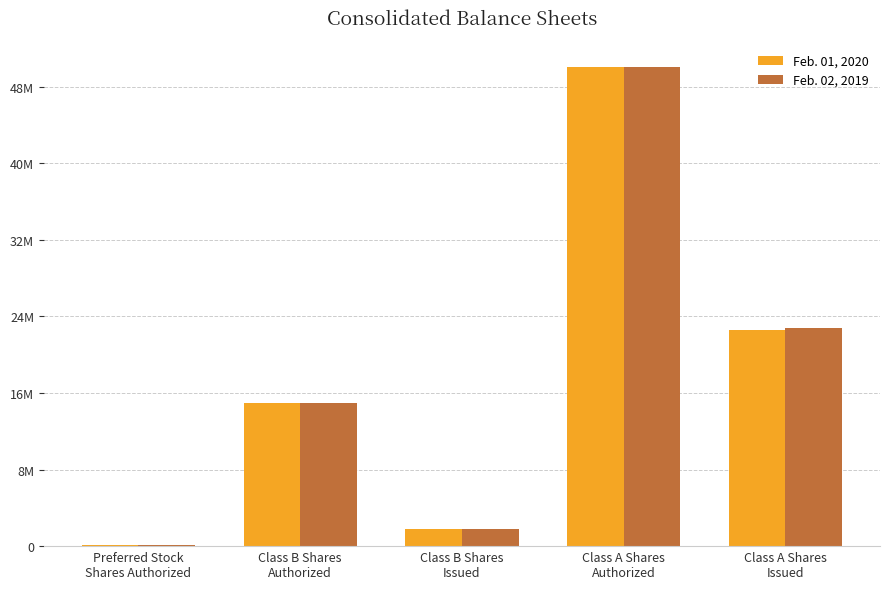

At Class A Shares
Issued, list the series in order from smallest to largest.

Feb. 01, 2020, Feb. 02, 2019